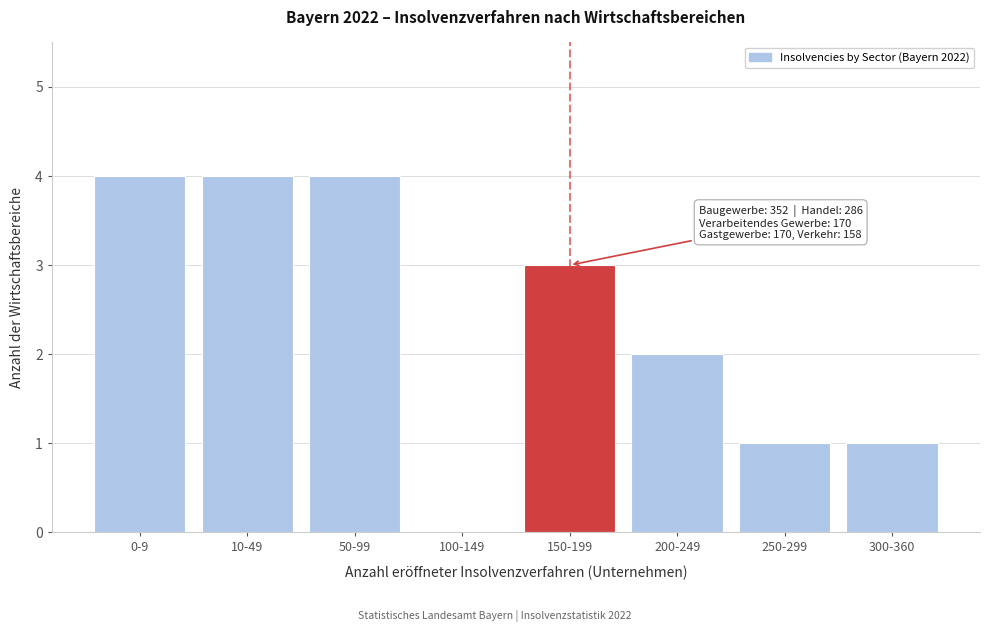

Reading right to left, transcribe all the data shown in this chart.

300-360=1	250-299=1	200-249=2	150-199=3	100-149=0	50-99=4	10-49=4	0-9=4